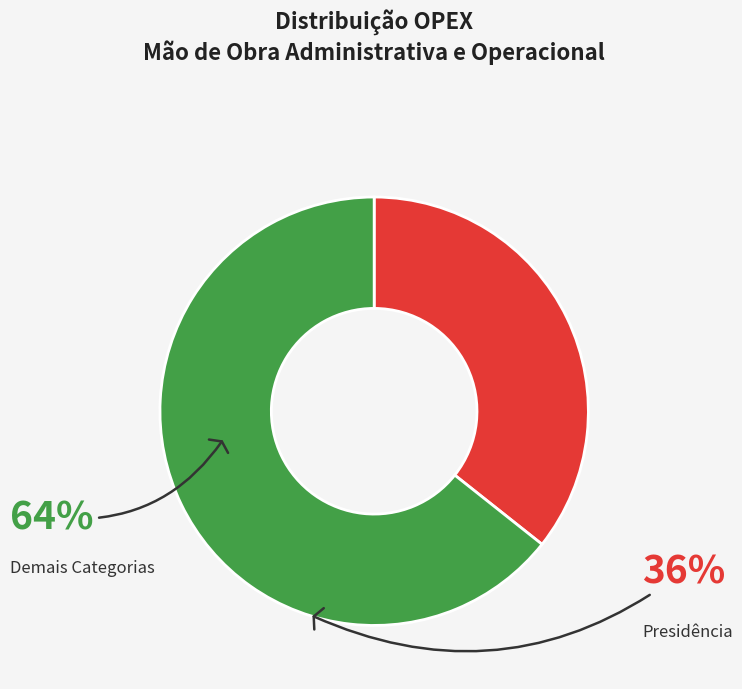

Is Demais Categorias the majority of the pie?

Yes